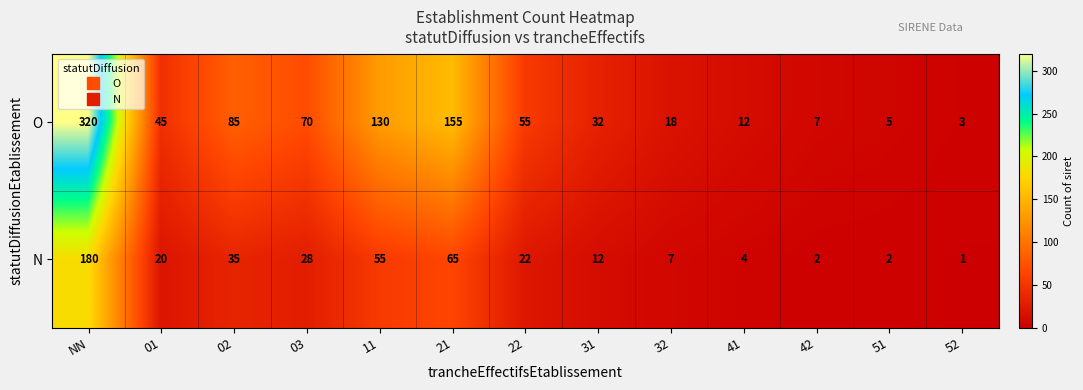

Reading right to left, list all the values displayed in this chart.

O: 52=3	51=5	42=7	41=12	32=18	31=32	22=55	21=155	11=130	03=70	02=85	01=45	NN=320
N: 52=1	51=2	42=2	41=4	32=7	31=12	22=22	21=65	11=55	03=28	02=35	01=20	NN=180